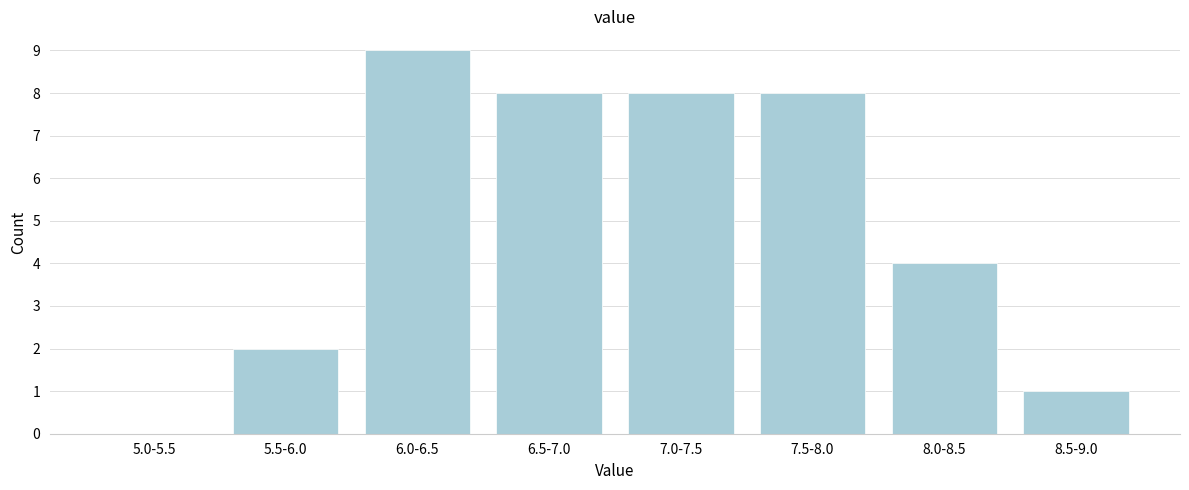

Reading left to right, list all the values displayed in this chart.

5.0-5.5=0	5.5-6.0=2	6.0-6.5=9	6.5-7.0=8	7.0-7.5=8	7.5-8.0=8	8.0-8.5=4	8.5-9.0=1